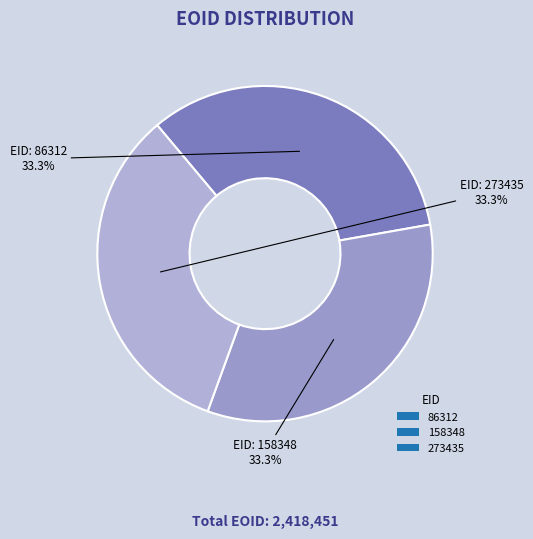

How many segments does this pie chart have?

3